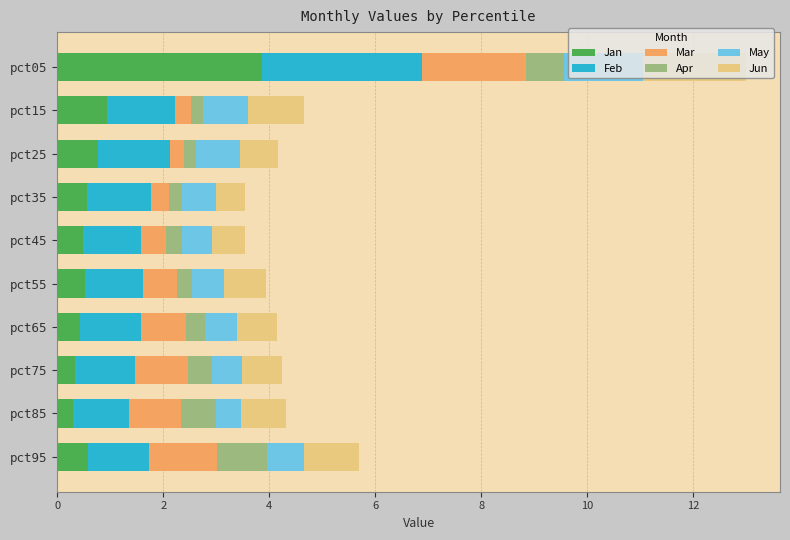

Which category has the highest value in the Jan series?

pct05